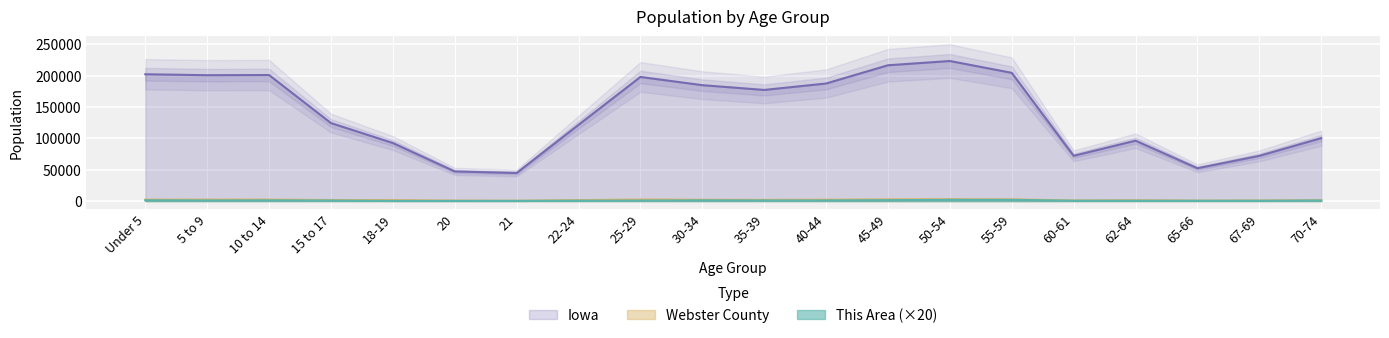

True or false: Webster County and Iowa cross at least once.

False